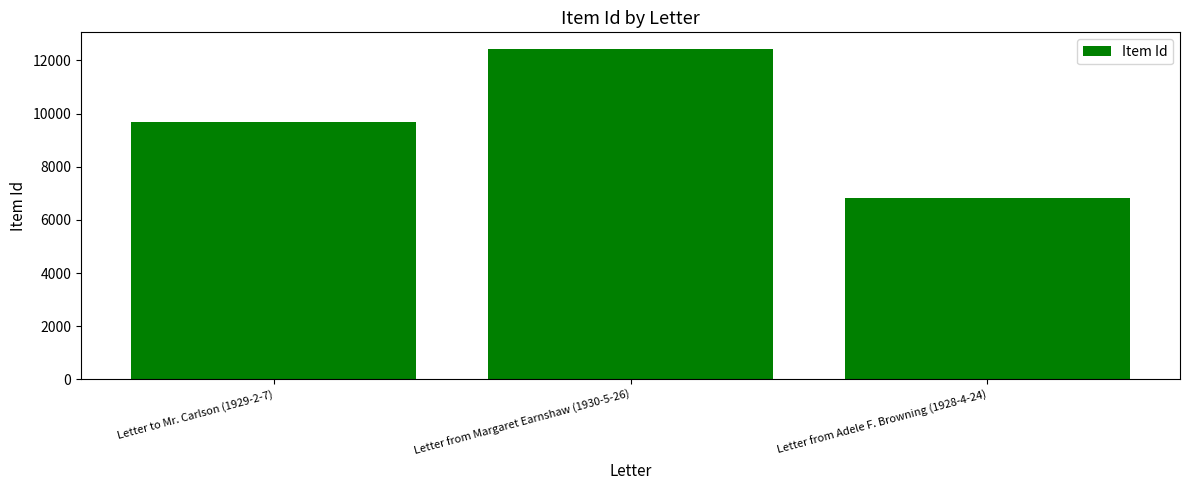

Is it true that the value at Letter from Margaret Earnshaw (1930-5-26) is 12432?

True